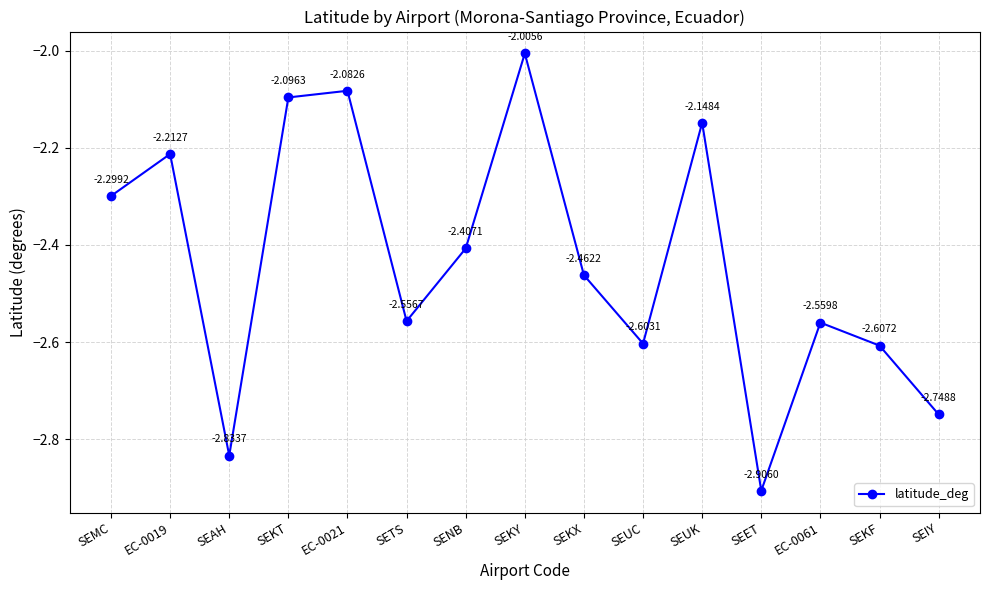

At which category does the chart reach its minimum across all series?

SEET